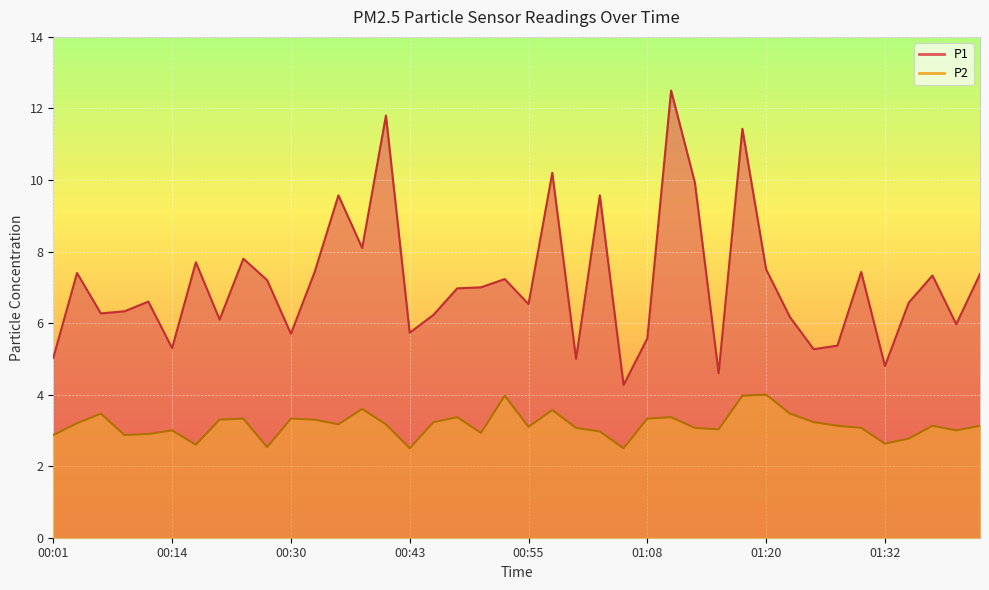

Where does the P1 series first go above 6?

00:04